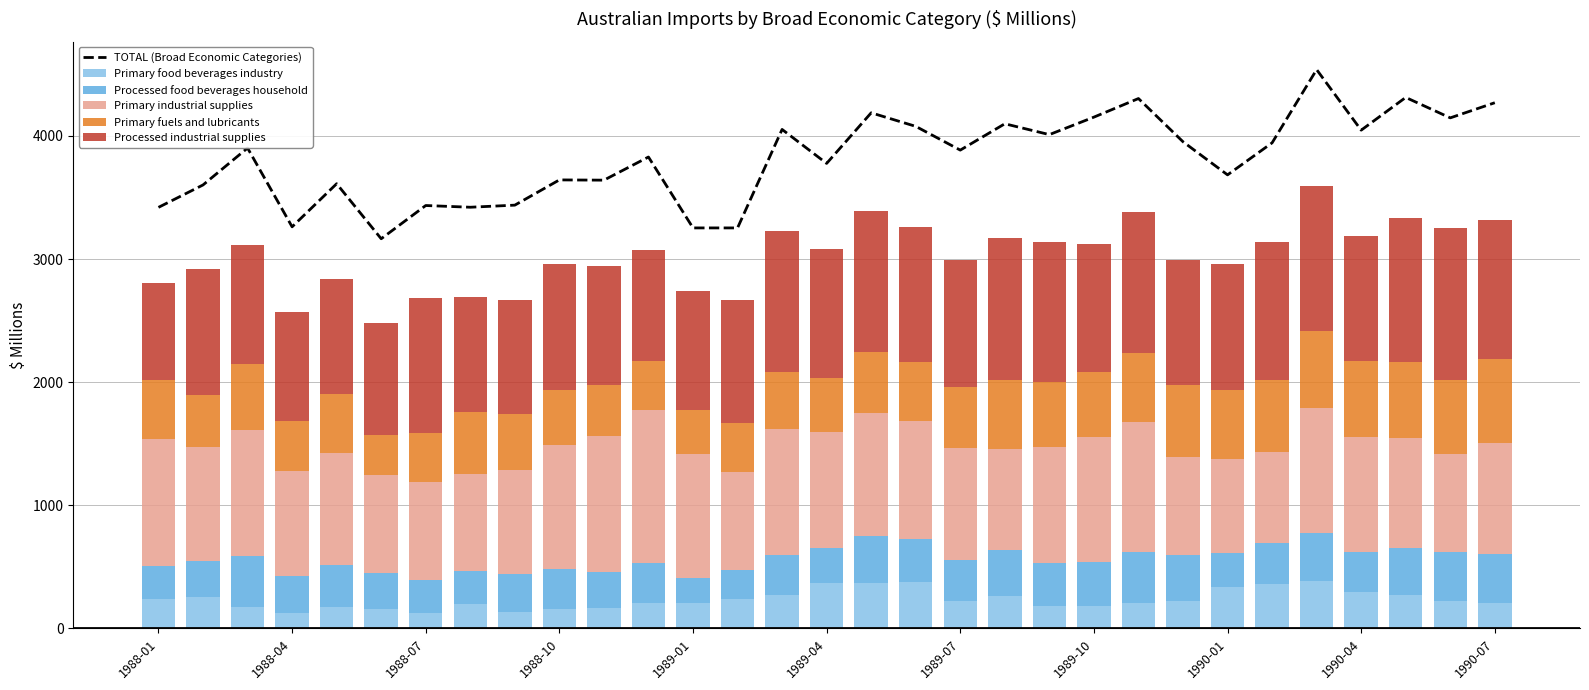

Reading left to right, list all the values displayed in this chart.

TOTAL (Broad Economic Categories): 3420	3602	3902	3262	3612	3165	3435	3421	3438	3643	3641	3829	3253	3253	4053	3777	4188	4078	3885	4099	4011	4153	4304	3953	3684	3944	4539	4047	4313	4147	4270
Primary food beverages industry: 236	253	176	127	177	154	129	200	132	160	167	203	203	239	269	365	372	374	224	267	178	180	204	219	333	359	386	299	271	224	210
Processed food beverages household: 268	293	409	302	336	299	264	270	311	326	290	325	204	234	325	292	375	352	335	371	355	362	416	374	276	336	385	325	384	393	393
Primary industrial supplies: 1033	929	1023	848	914	792	793	786	844	1001	1104	1249	1010	800	1025	935	999	962	908	819	937	1010	1055	803	763	734	1016	933	893	797	900
Primary fuels and lubricants: 483	417	538	407	475	326	400	505	458	449	418	399	360	393	460	440	501	478	497	558	535	531	558	578	562	588	632	613	617	601	683
Processed industrial supplies: 784	1027	970	888	933	908	1100	933	926	1021	967	901	961	999	1150	1052	1143	1091	1026	1153	1134	1041	1152	1021	1028	1119	1176	1019	1168	1237	1128